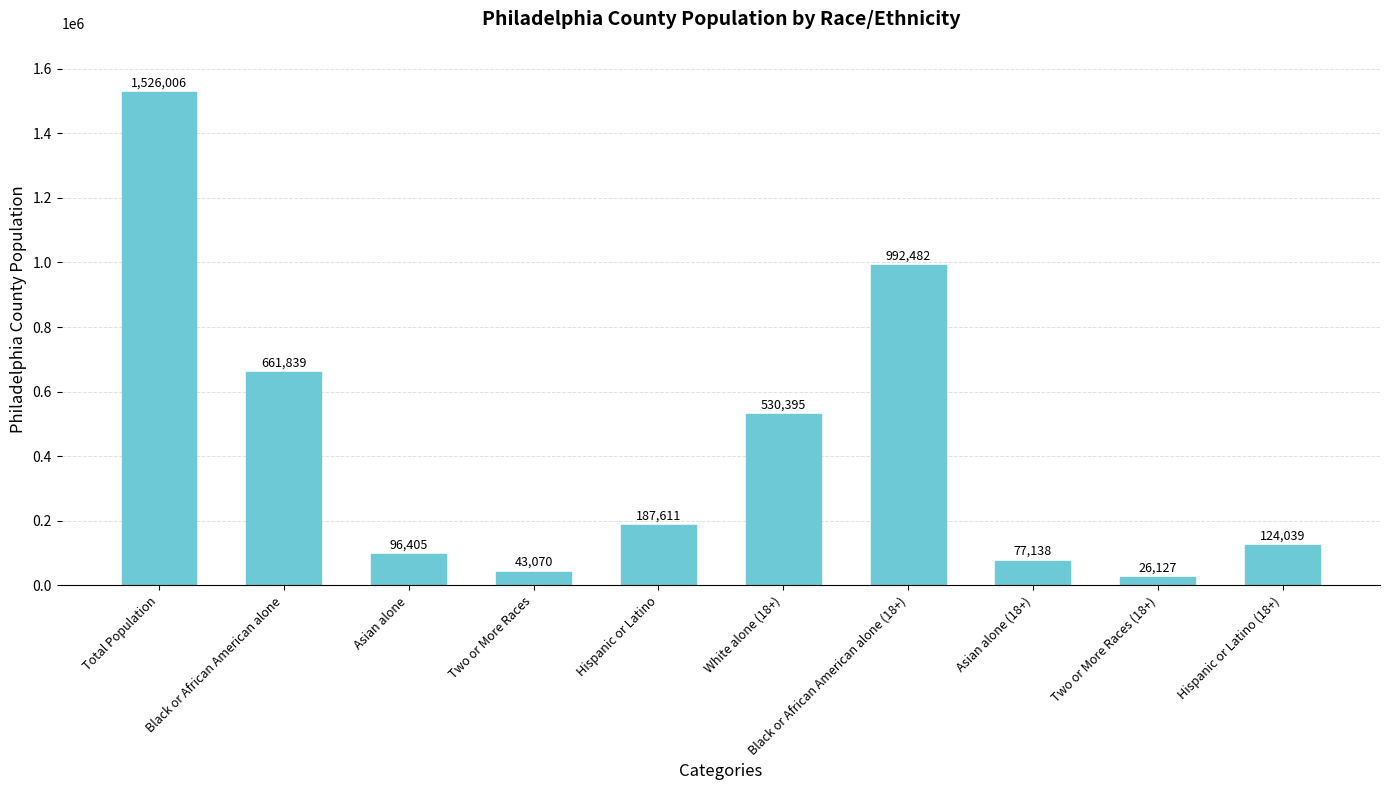

How many bars are there in total?

10